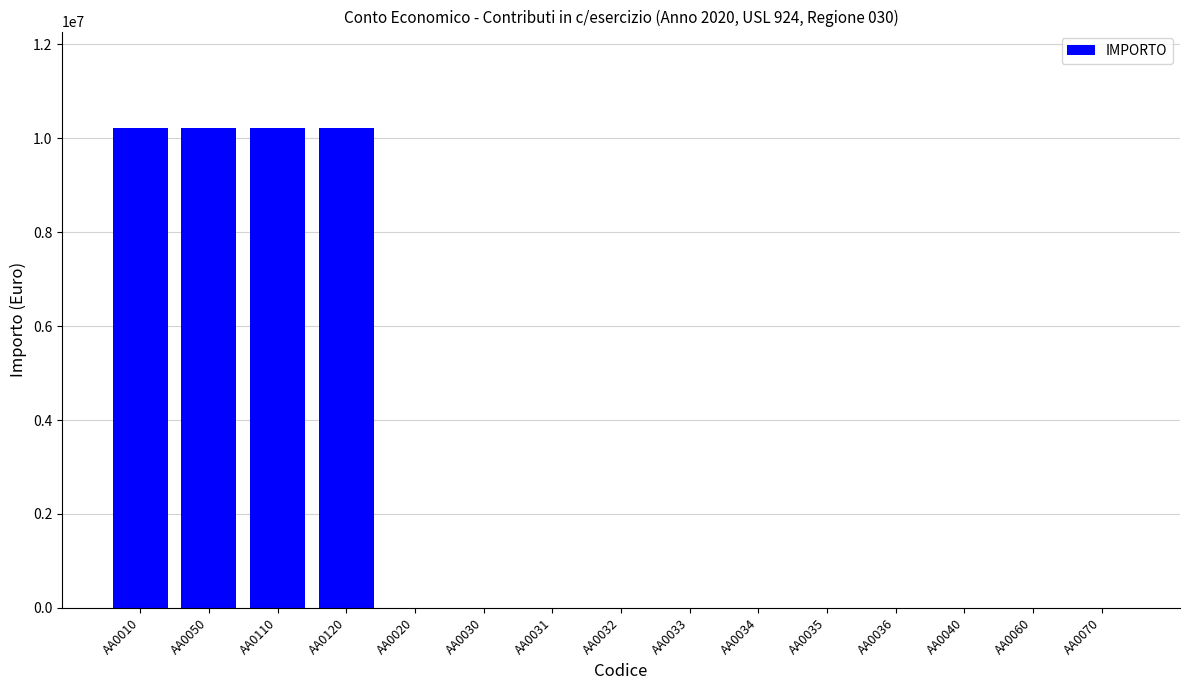

How many values are between 0 and 10224643?

15